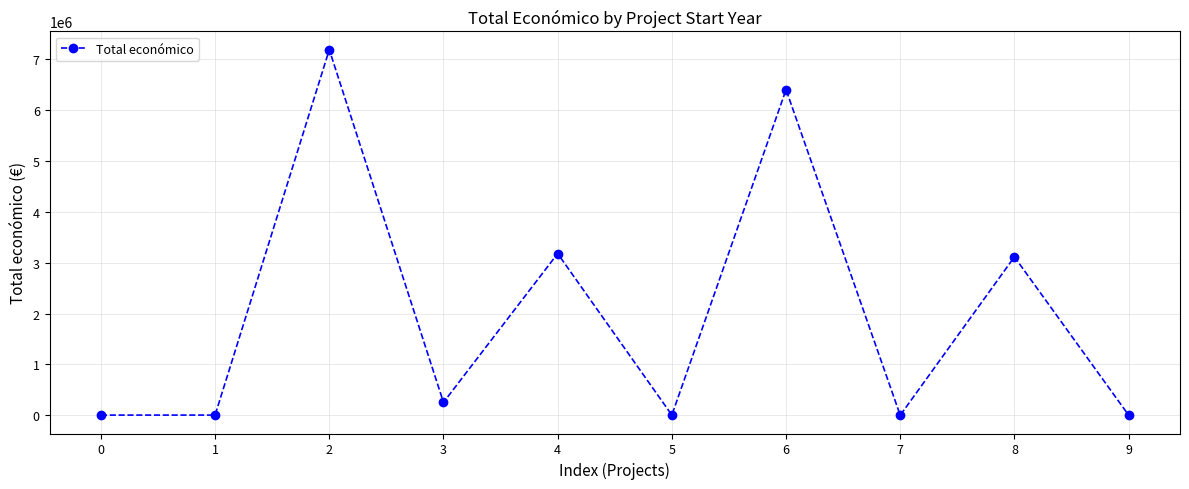

What is the smallest value displayed?

2000